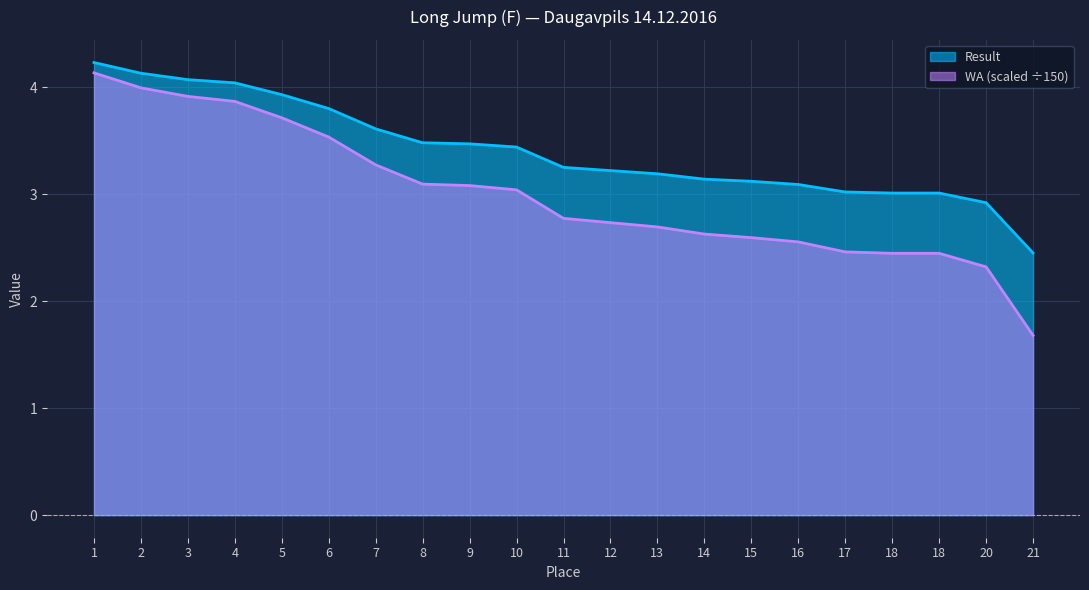

Does the chart display data point markers on the line(s)?

No